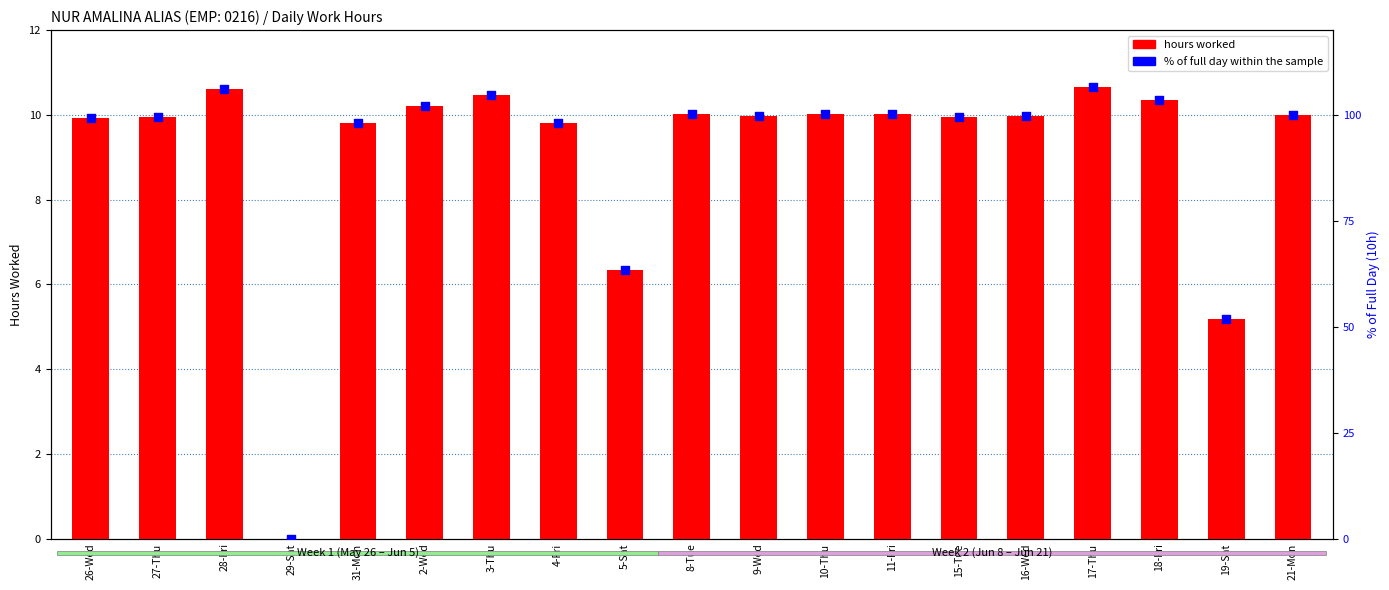

Which series has the largest total across all categories?

% of full day within the sample